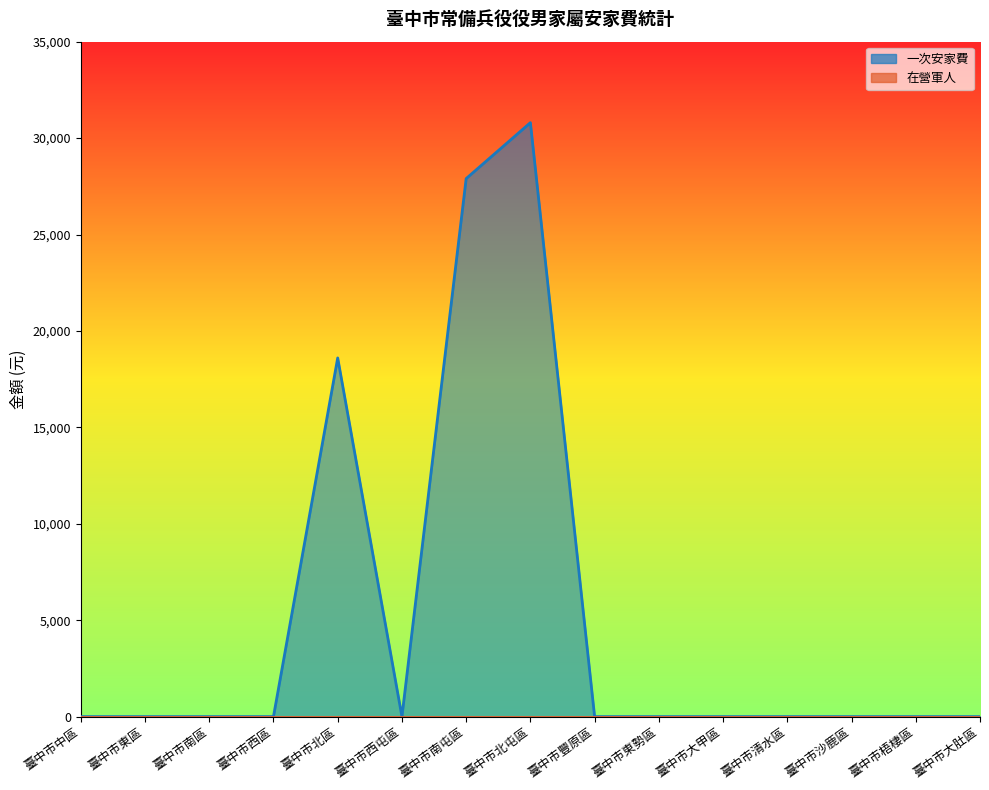

How many lines are shown in the chart?

2